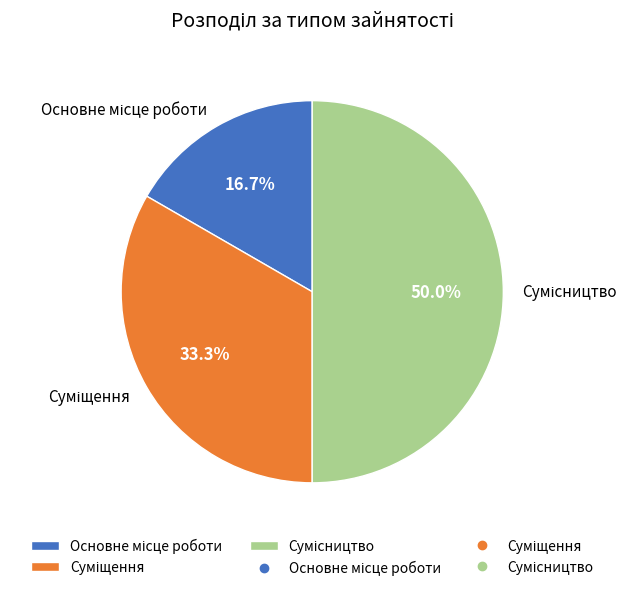

To the nearest percent, what is the average slice percentage?

33%